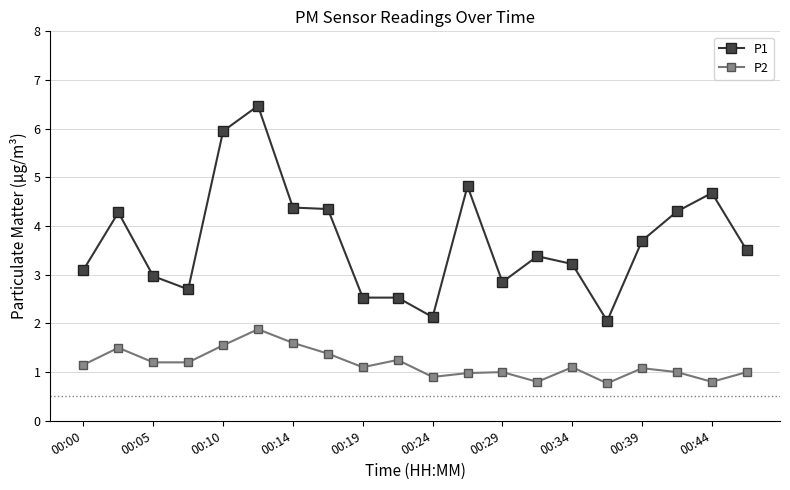

What is the average value of the P1 series?

3.7